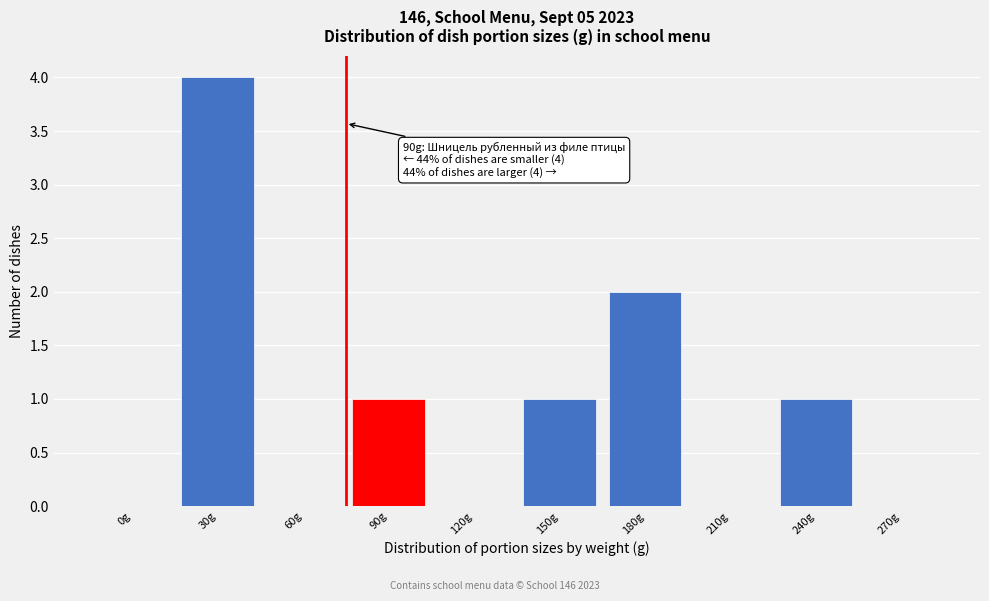

Reading right to left, list all the values displayed in this chart.

270g=0	240g=1	210g=0	180g=2	150g=1	120g=0	90g=1	60g=0	30g=4	0g=0